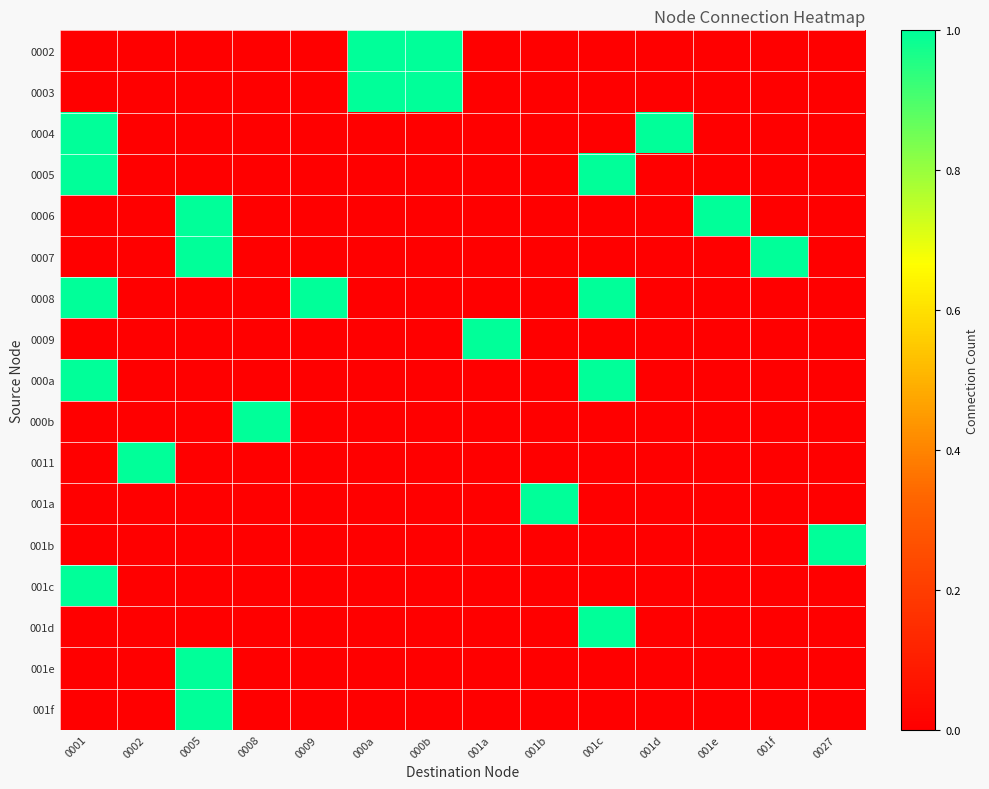

Which series has the largest total across all categories?

0008